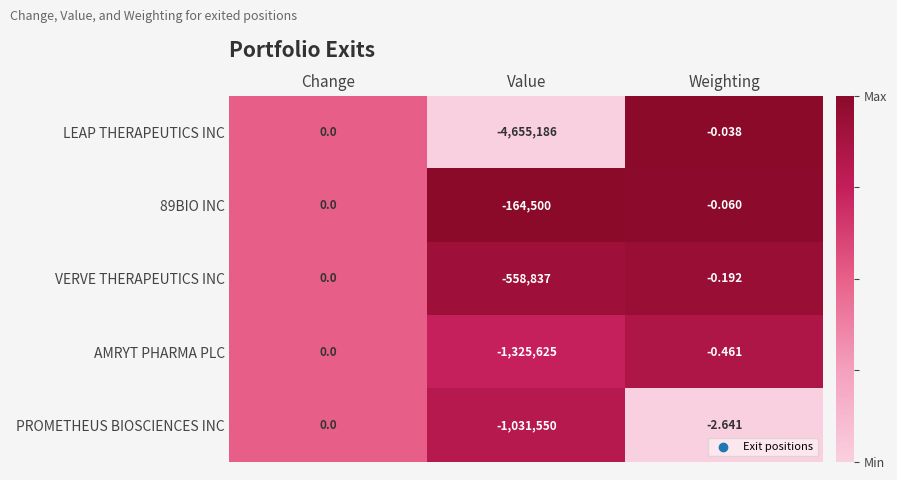

At which category is the sum across all series the highest?

Change